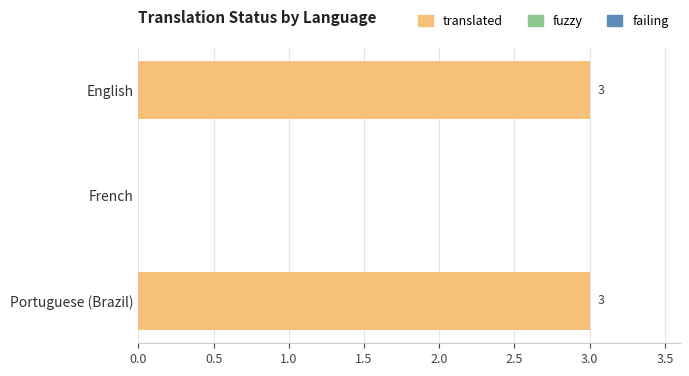

Are the bars grouped side by side (vs. stacked)?

No